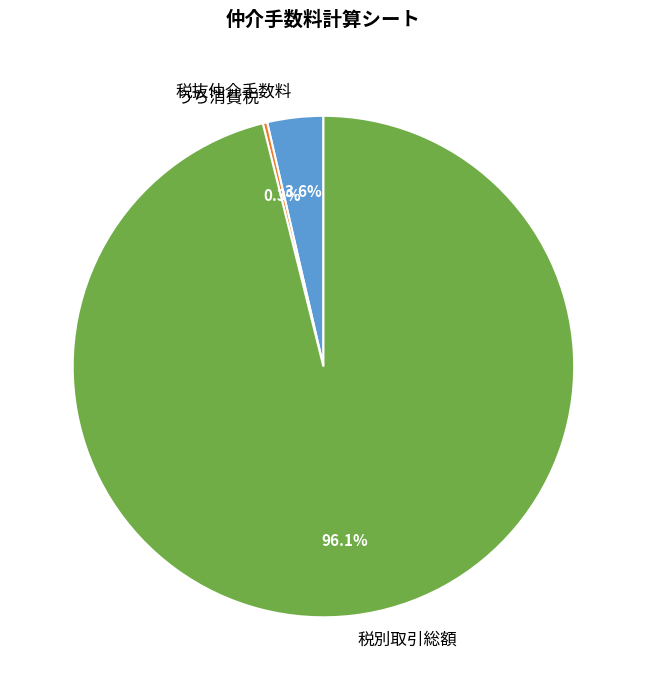

Which has a higher value, 税別取引総額 or 税抜仲介手数料?

税別取引総額